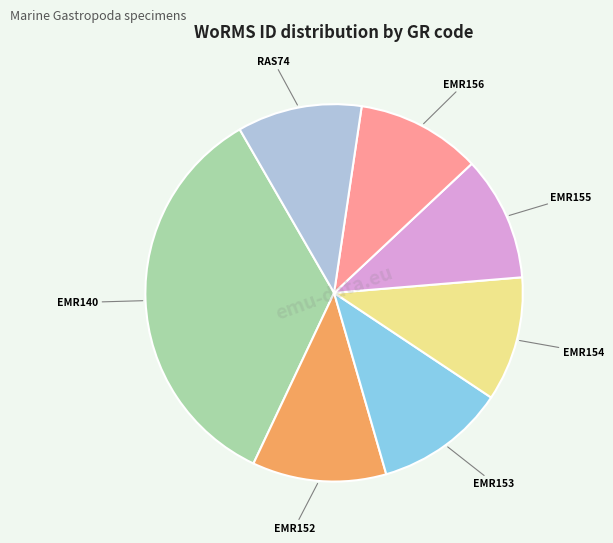

Is there any slice that represents more than half of the pie?

No